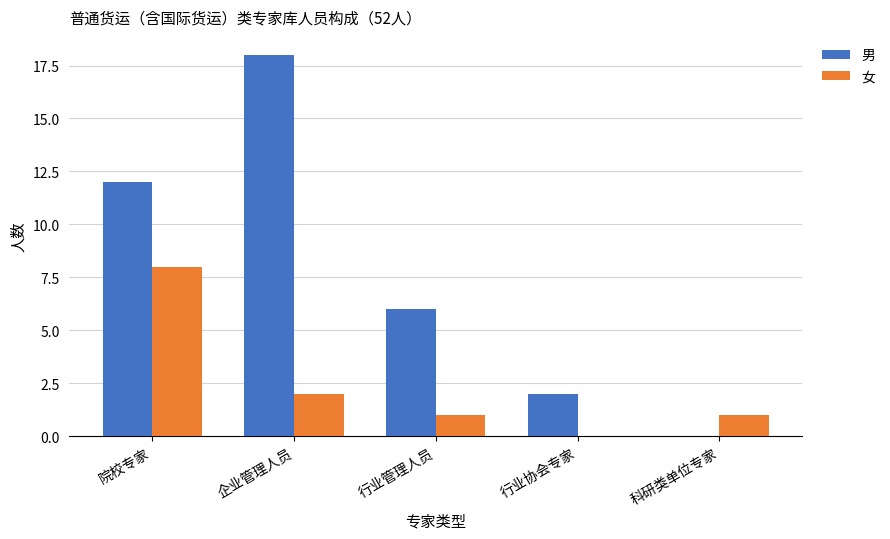

The value of 女 at 科研类单位专家 is 1. True or false?

True